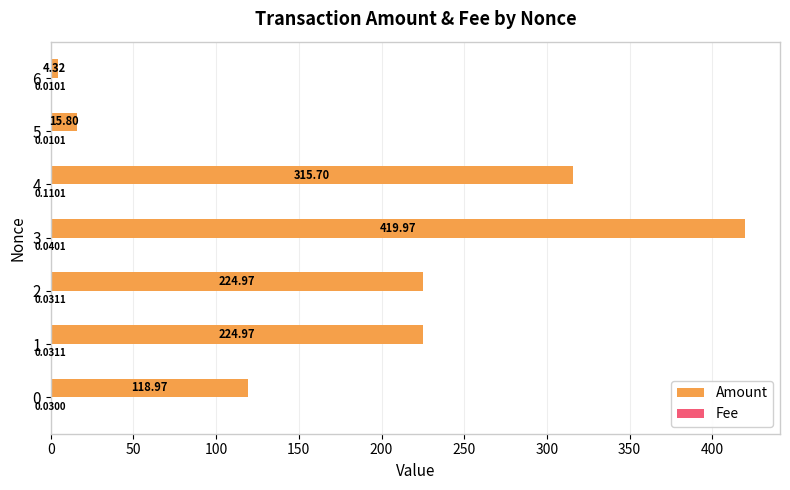

Which series changed the most between 3 and 6?

Amount